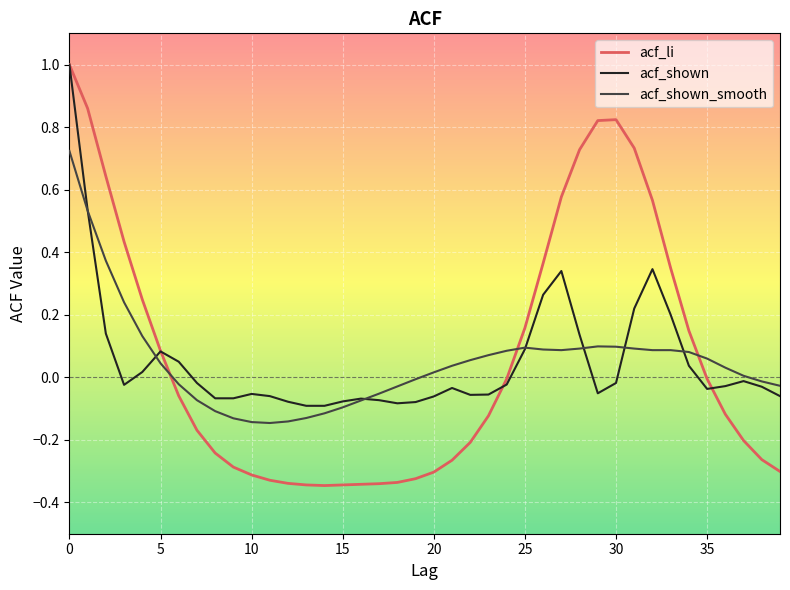

What is the greatest value displayed?

1.0